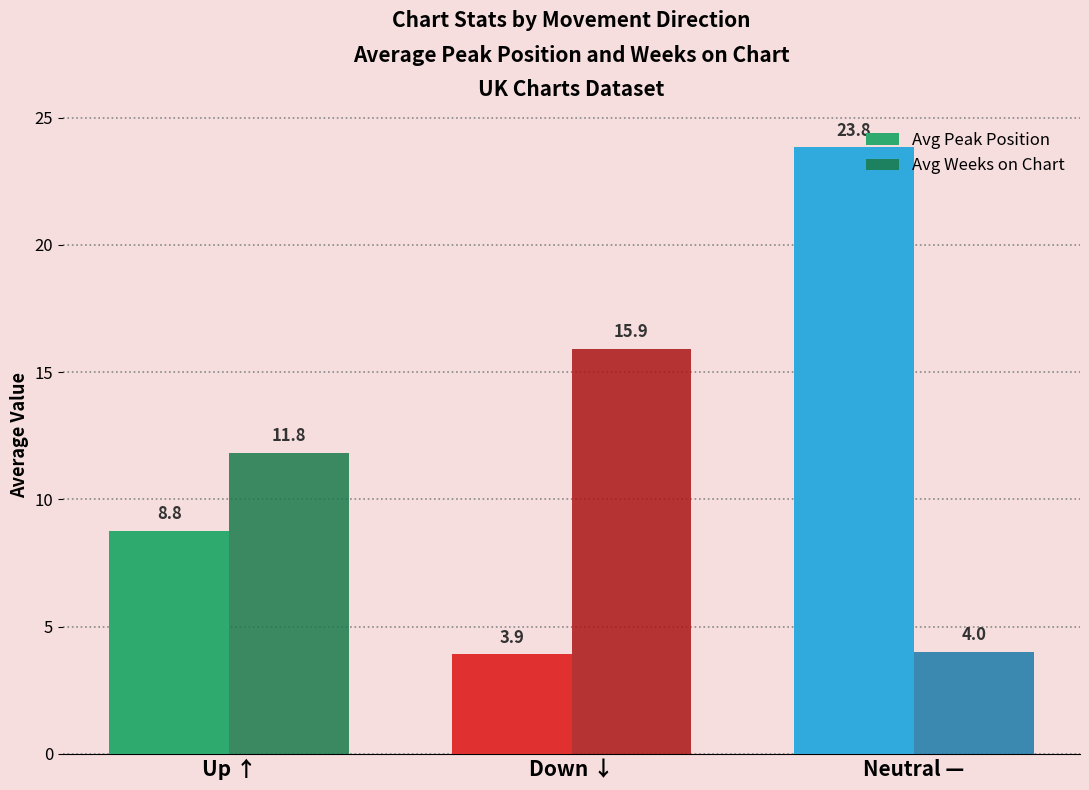

What are all the series names shown in the legend?

Avg Peak Position, Avg Weeks on Chart